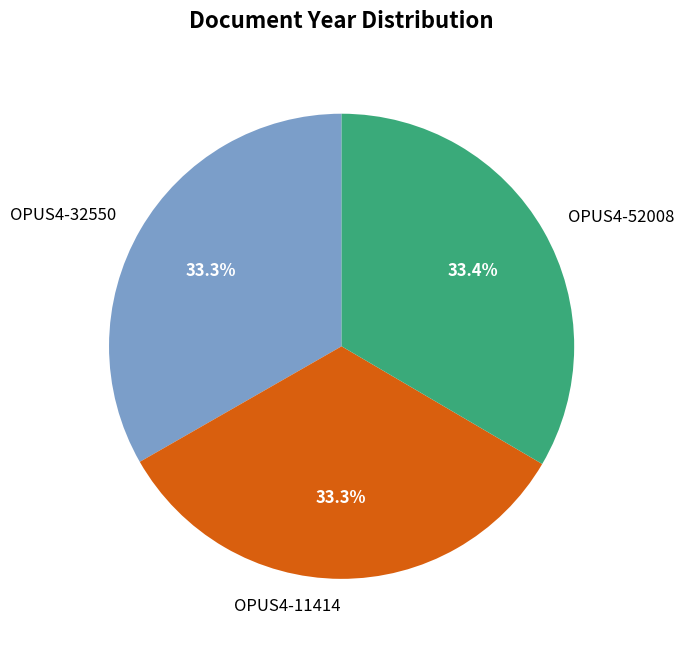

Does OPUS4-32550 represent more than half of the total?

No